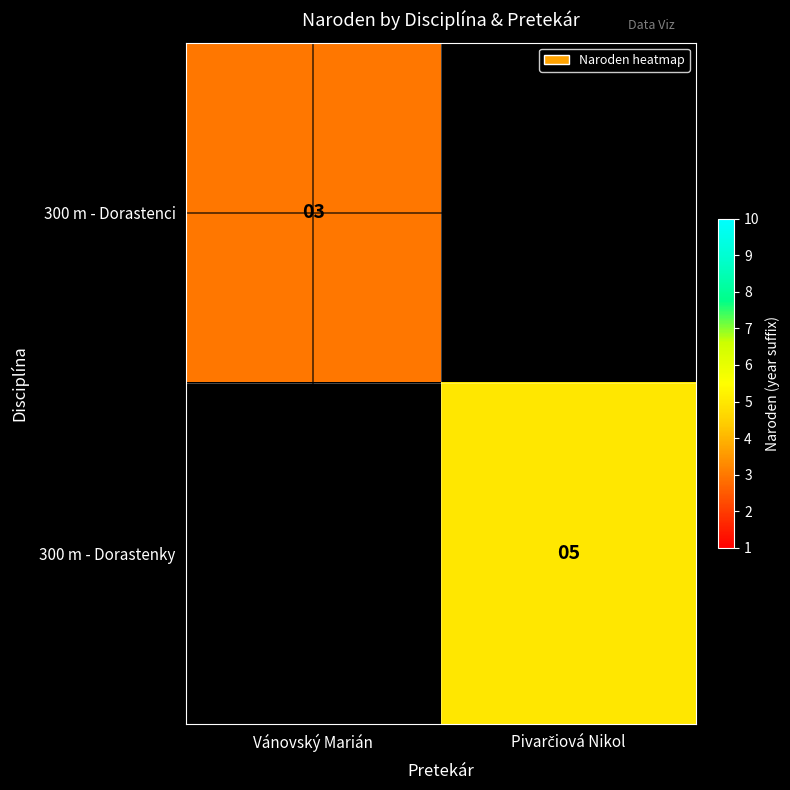

The value of 300 m - Dorastenci at Vánovský Marián is 1.3. True or false?

False